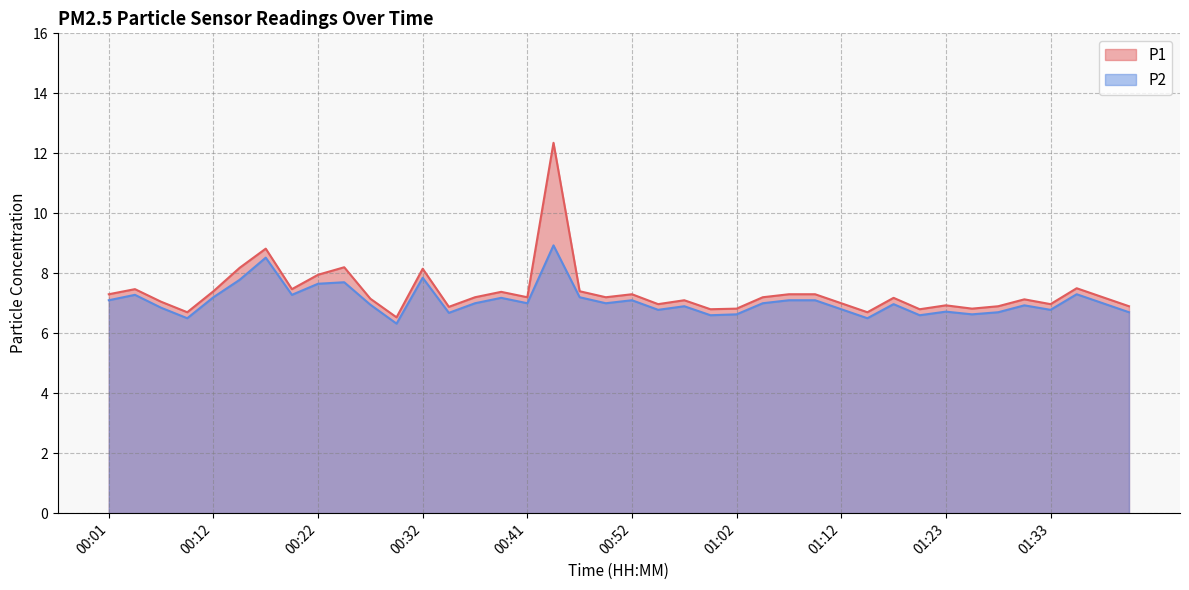

In P2, how many points are higher than both neighbors (excluding endpoints)?

12